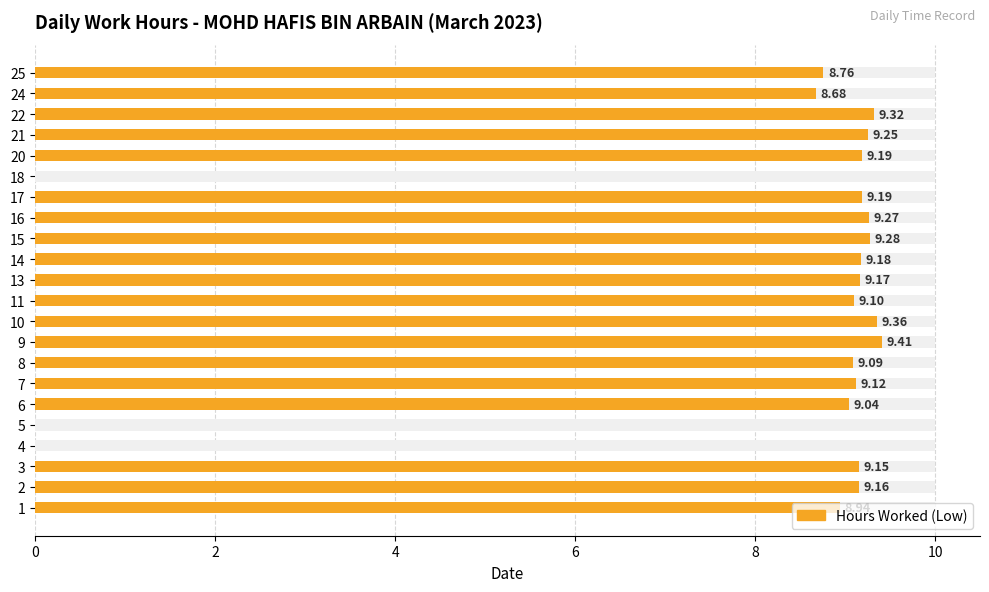

How many data points are less than 9?

6